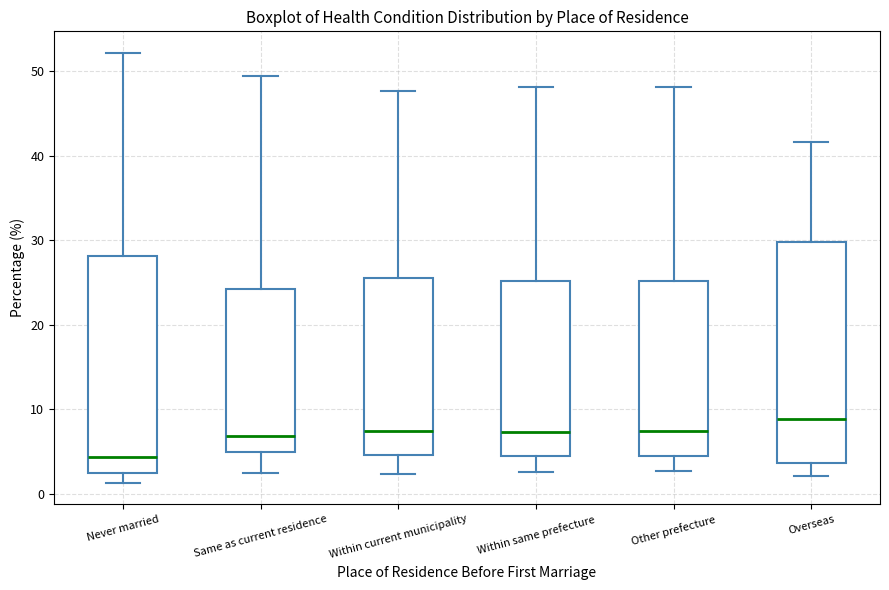

Where does the median line of the box for Within current municipality sit on the y-axis? The values are not printed on the chart, so give them approximately, as read against the axis.

7